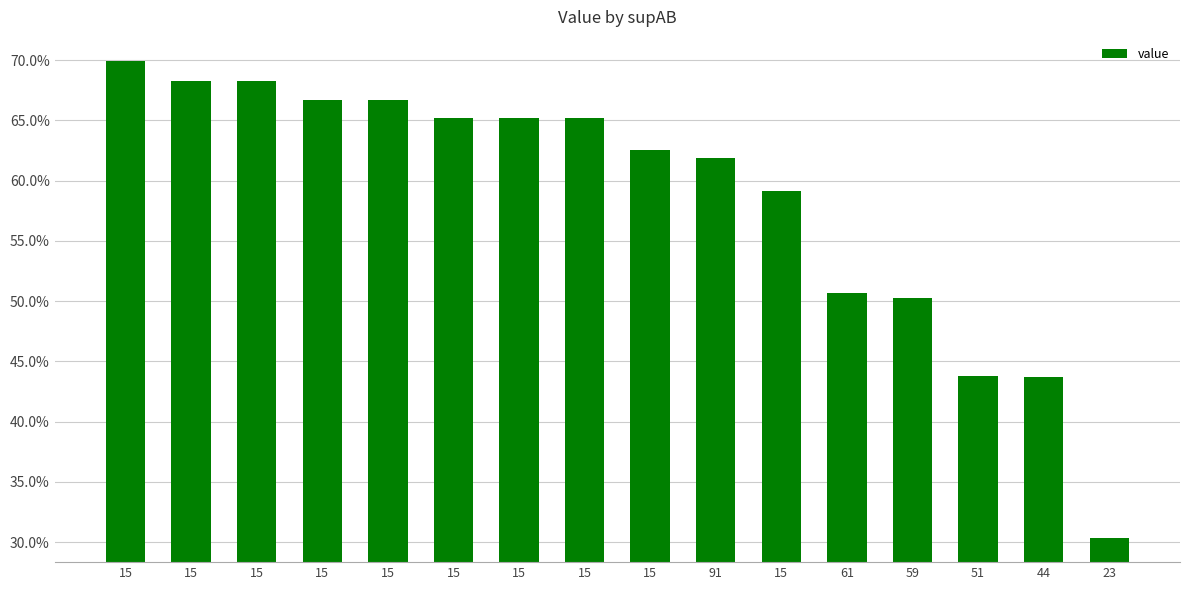

Are the bars grouped side by side (vs. stacked)?

No